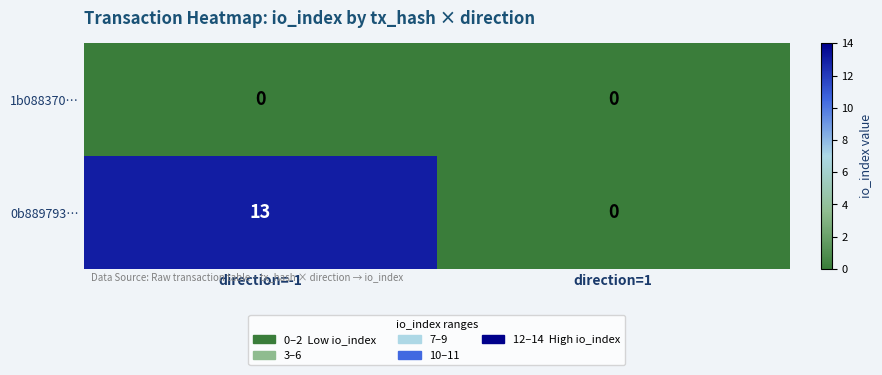

What is the sum of all 0b889793… values?

13